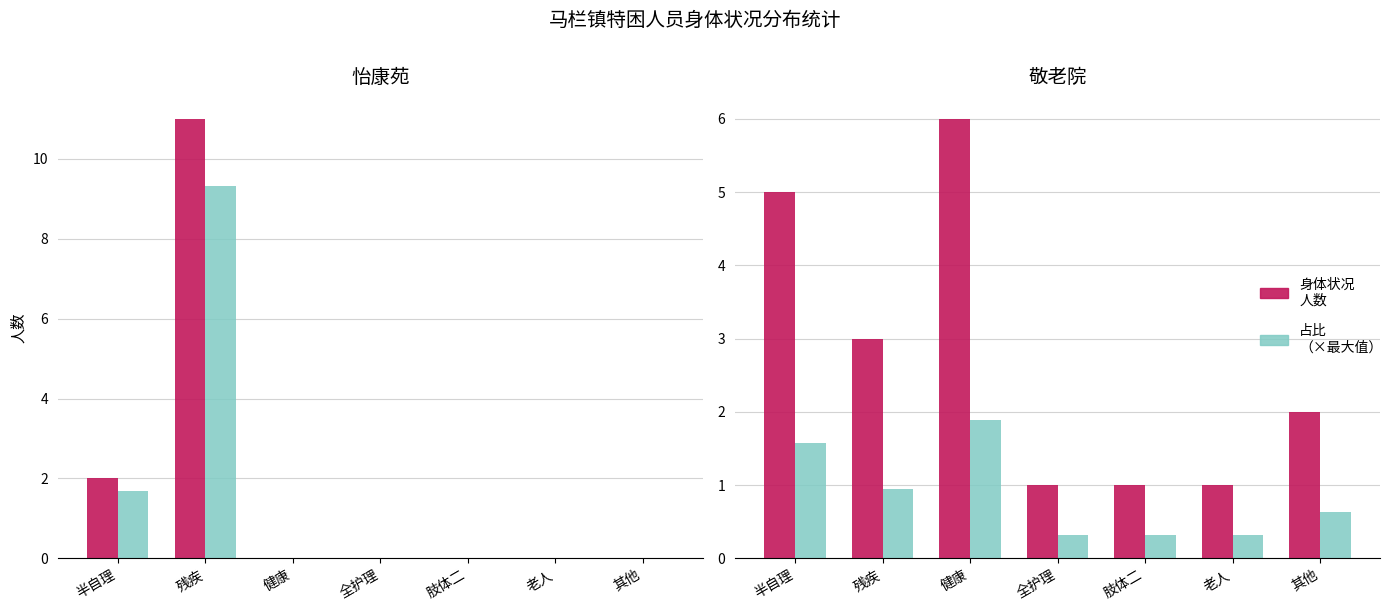

List the series in order of their peak value, lowest first.

占比（×最大值）, 身体状况人数